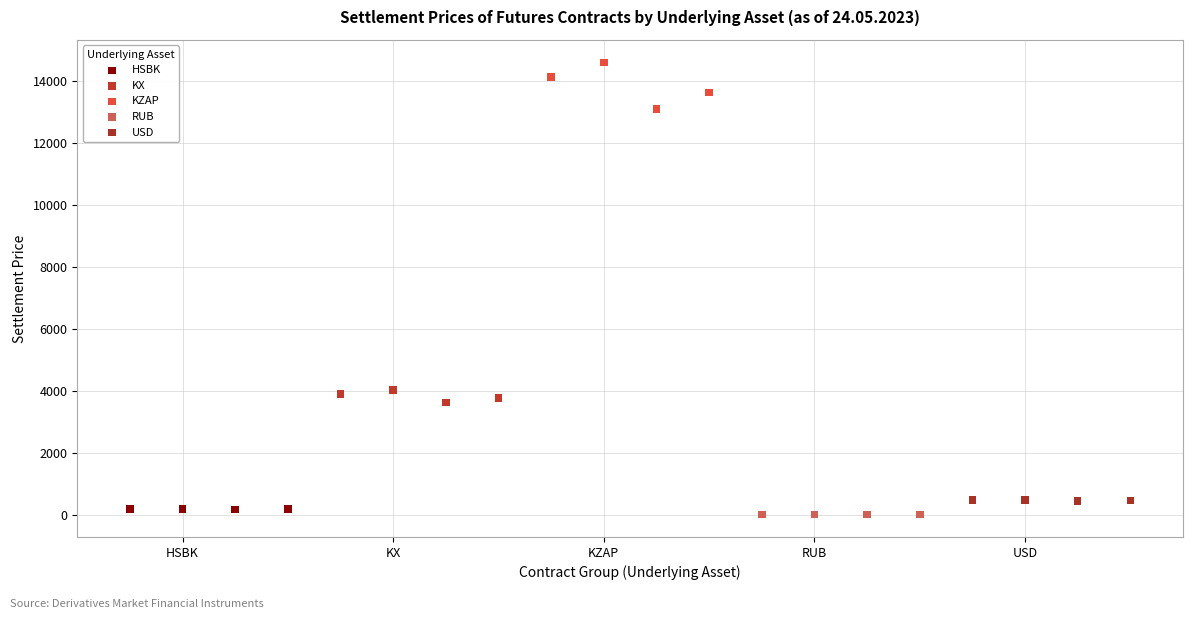

Which series reaches the minimum Y coordinate?

RUB